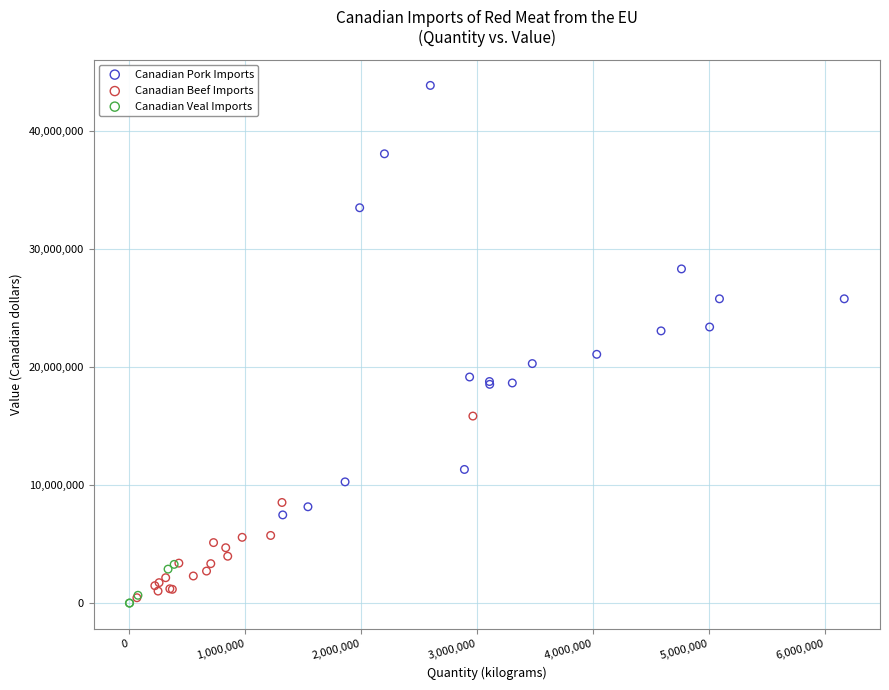

Which series has the widest spread of Y values?

Canadian Pork Imports